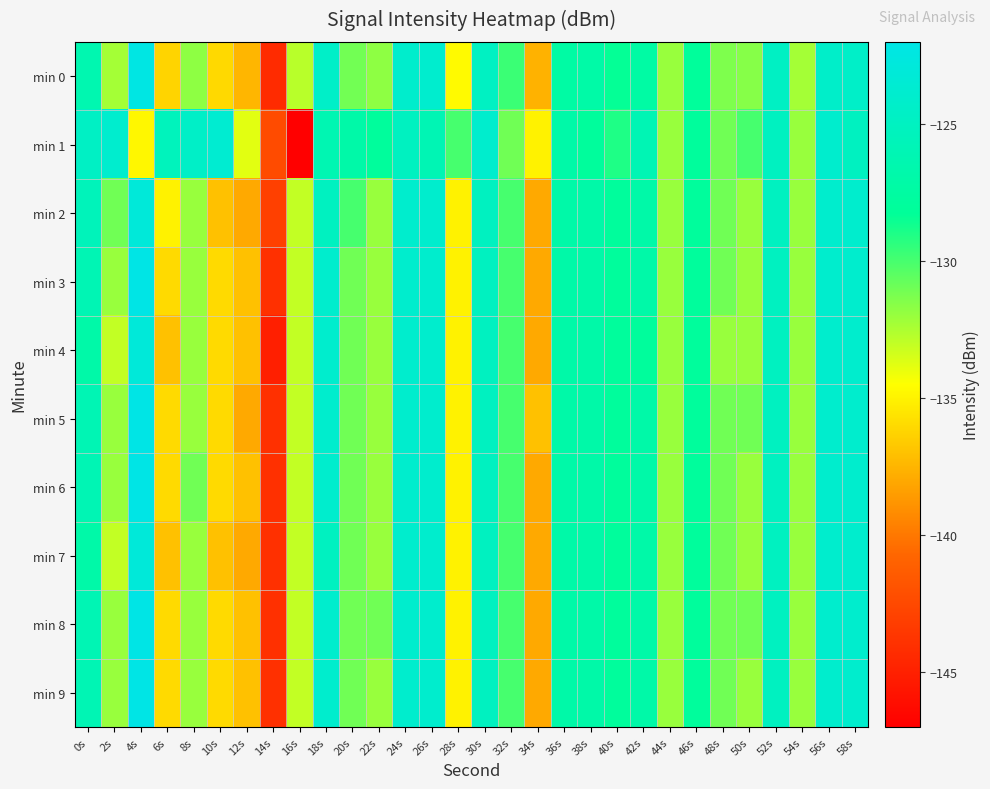

Which has a higher value, 24s or 6s?

24s